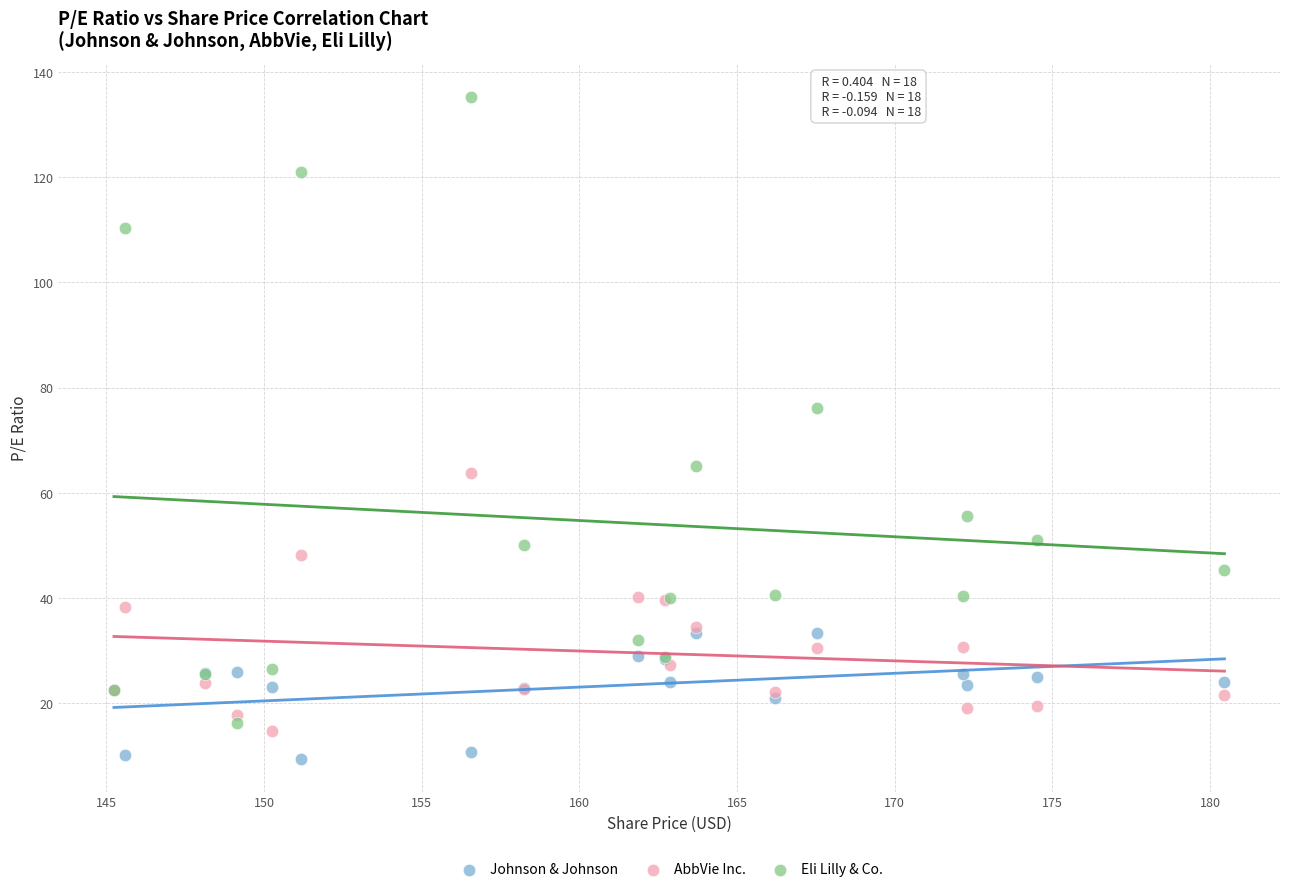

Which series contains the lowest Y value?

Johnson & Johnson